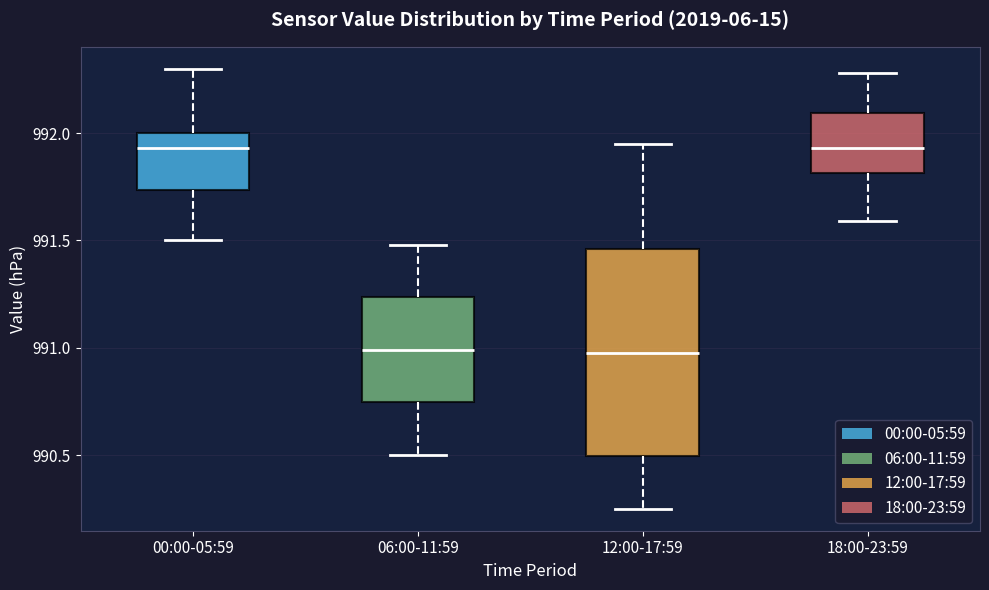

Reading left to right, transcribe this box plot: for each box, give where its median line is, the range the box spans, and where its two whiskers end, as read against the y-axis. The values are not printed on the chart, so give them approximately, as read against the axis.

00:00-05:59: median 991.95, box 991.75 to 992.00, whiskers 991.50 to 992.30
06:00-11:59: median 991.00, box 990.75 to 991.25, whiskers 990.50 to 991.50
12:00-17:59: median 991.00, box 990.50 to 991.45, whiskers 990.25 to 991.95
18:00-23:59: median 991.95, box 991.80 to 992.10, whiskers 991.60 to 992.30